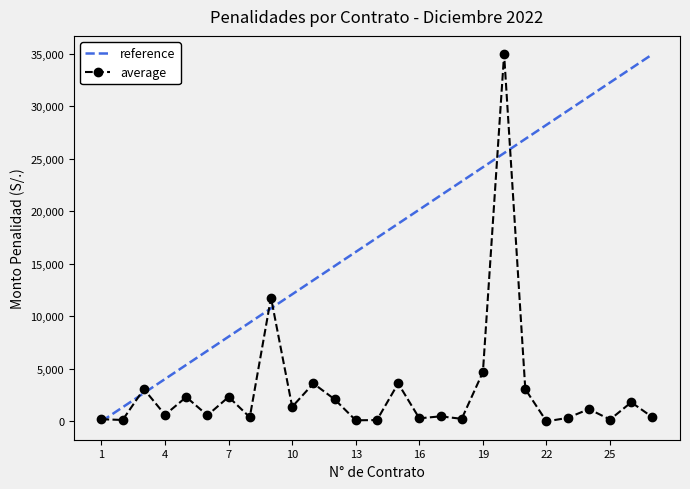

What is the sum of all values?

80092.3